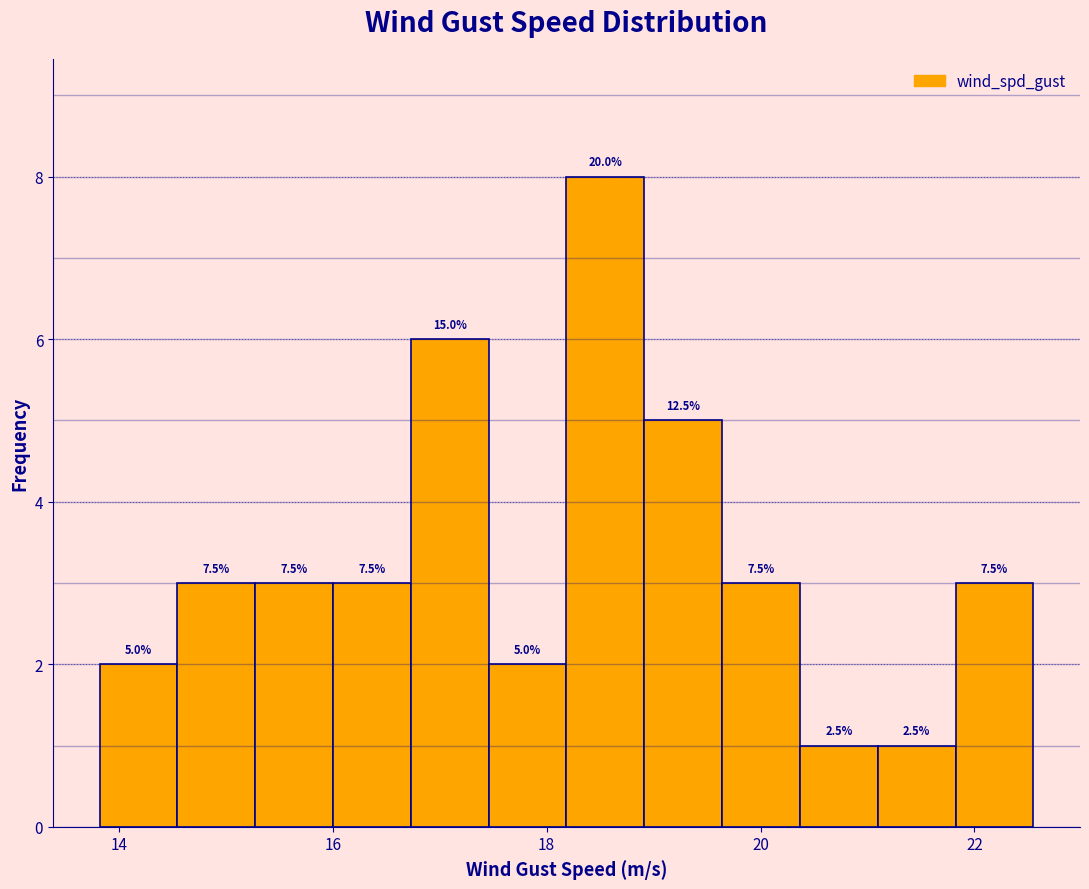

Read against the x-axis, roughly where is the centre of the tallest bar?

18.6